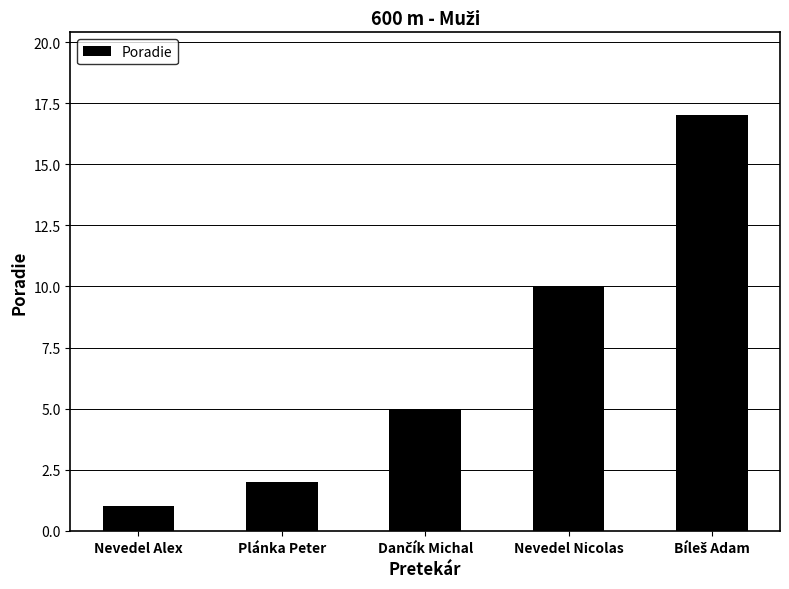

What is the value of the 3rd bar from the left?

5